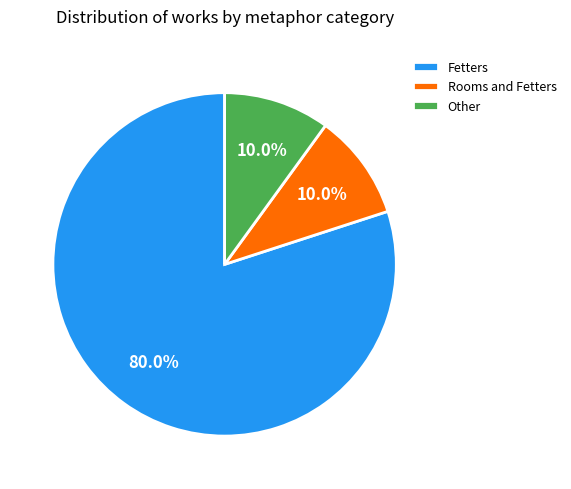

Which has a higher value, Other or Fetters?

Fetters